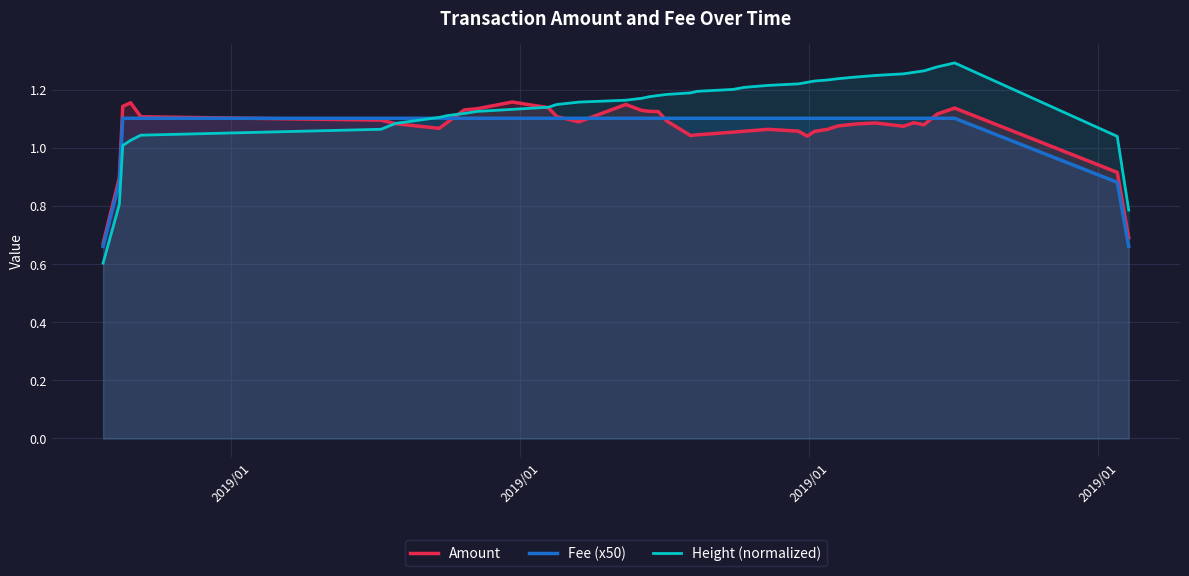

What is the difference between the maximum and minimum values in the Height (normalized) series?

0.7